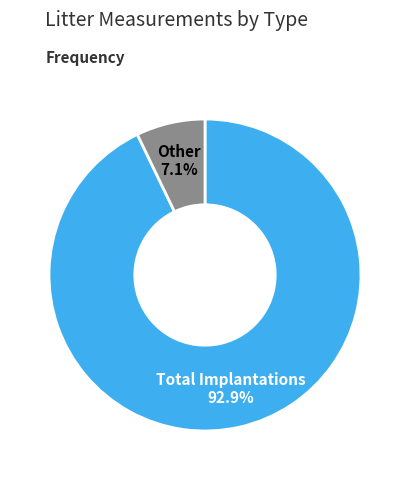

Does any single category account for the majority?

Yes